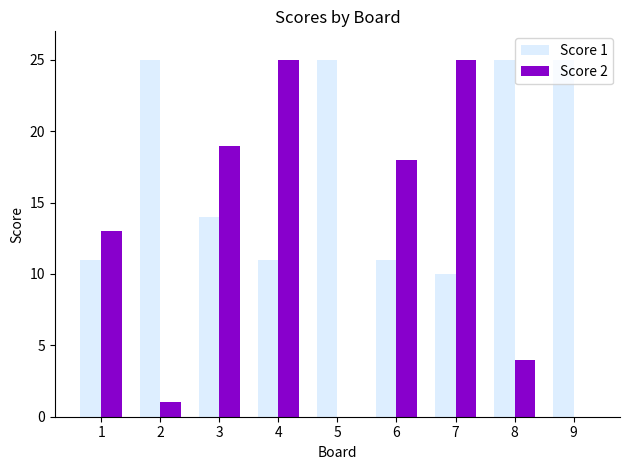

At which category is the sum across all series the highest?

4